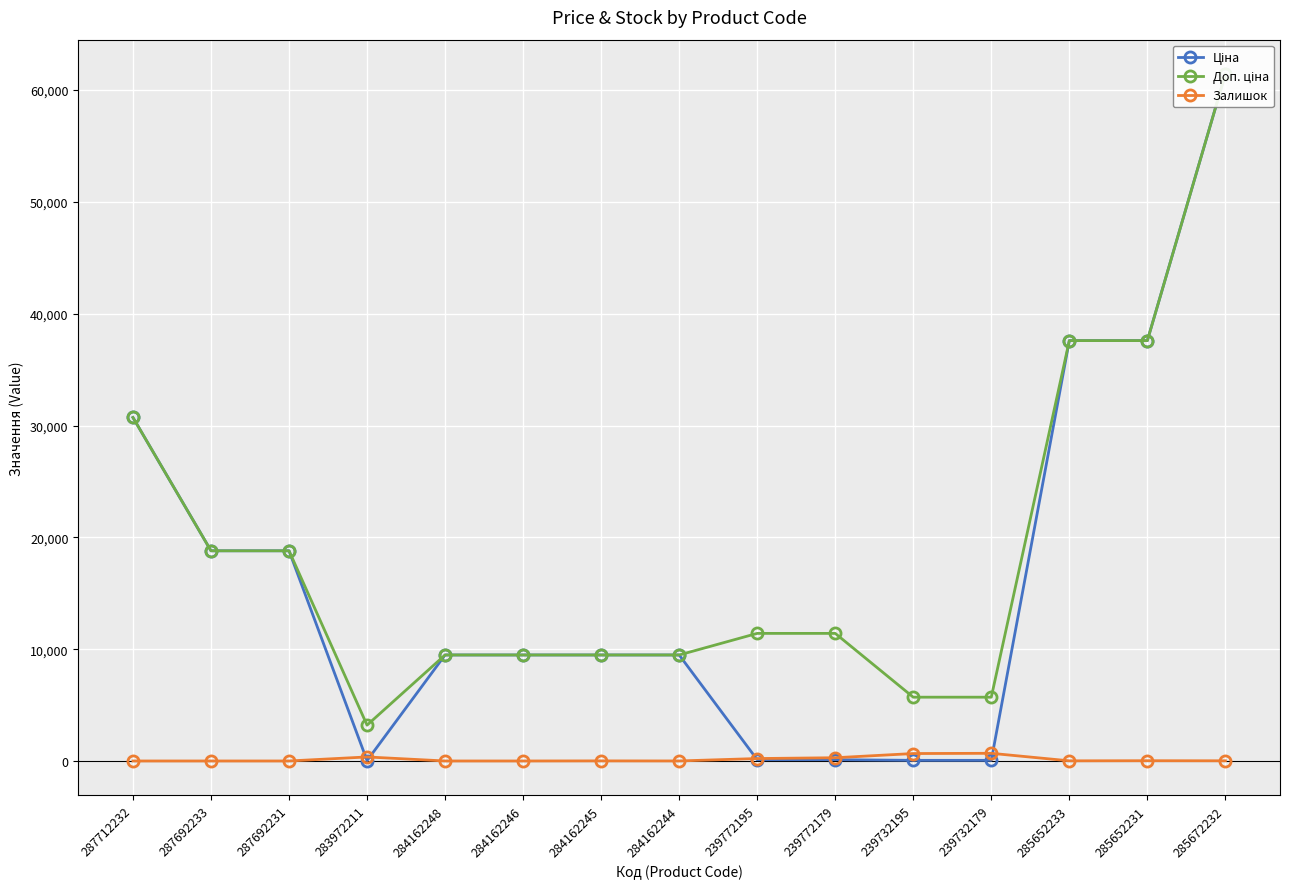

Reading right to left, what are all the values shown in this chart?

Ціна: 285672232=61434.3	285652231=37593.6	285652233=37593.6	239732179=57.0	239732195=57.0	239772179=114.1	239772195=114.1	284162244=9480.1	284162245=9480.1	284162246=9480.1	284162248=9480.1	283972211=32.0	287692231=18796.8	287692233=18796.8	287712232=30717.1
Доп. ціна: 285672232=61434.3	285652231=37593.6	285652233=37593.6	239732179=5705.0	239732195=5705.0	239772179=11410.0	239772195=11410.0	284162244=9480.1	284162245=9480.1	284162246=9480.1	284162248=9480.1	283972211=3205.0	287692231=18796.8	287692233=18796.8	287712232=30717.1
Залишок: 285672232=16.0	285652231=23.0	285652233=13.0	239732179=686.0	239732195=665.0	239772179=290.0	239772195=218.0	284162244=2.0	284162245=8.0	284162246=0.0	284162248=0.0	283972211=360.0	287692231=0.0	287692233=0.0	287712232=0.0